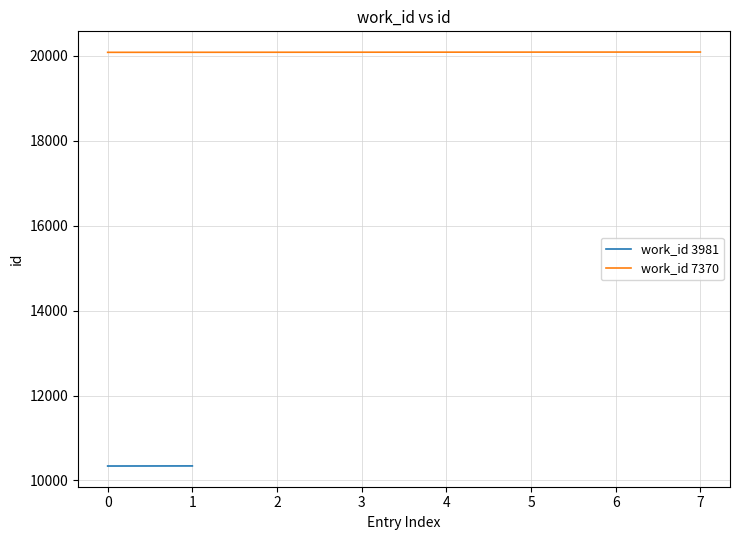

What is the maximum value for work_id 7370?

20091